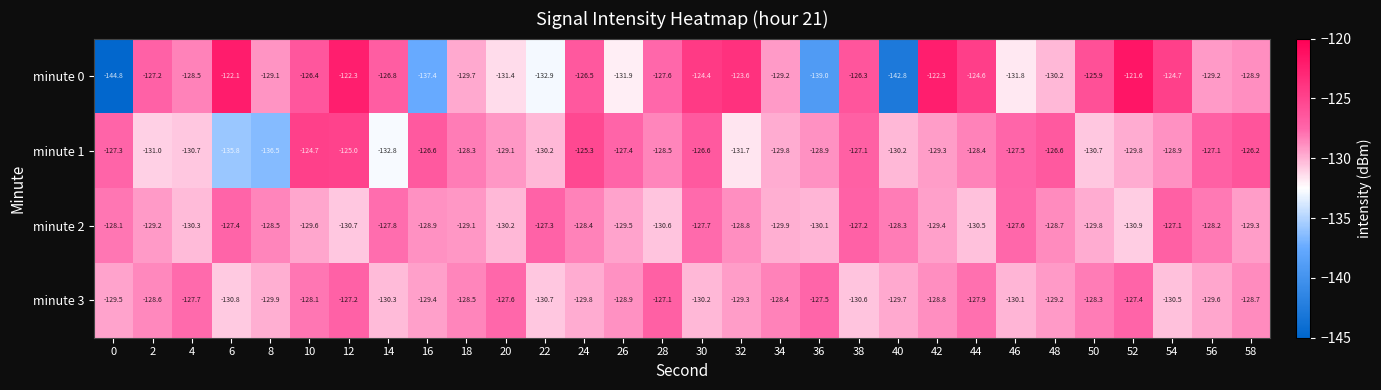

Is it true that minute 3 equals -129.6 at 56?

True